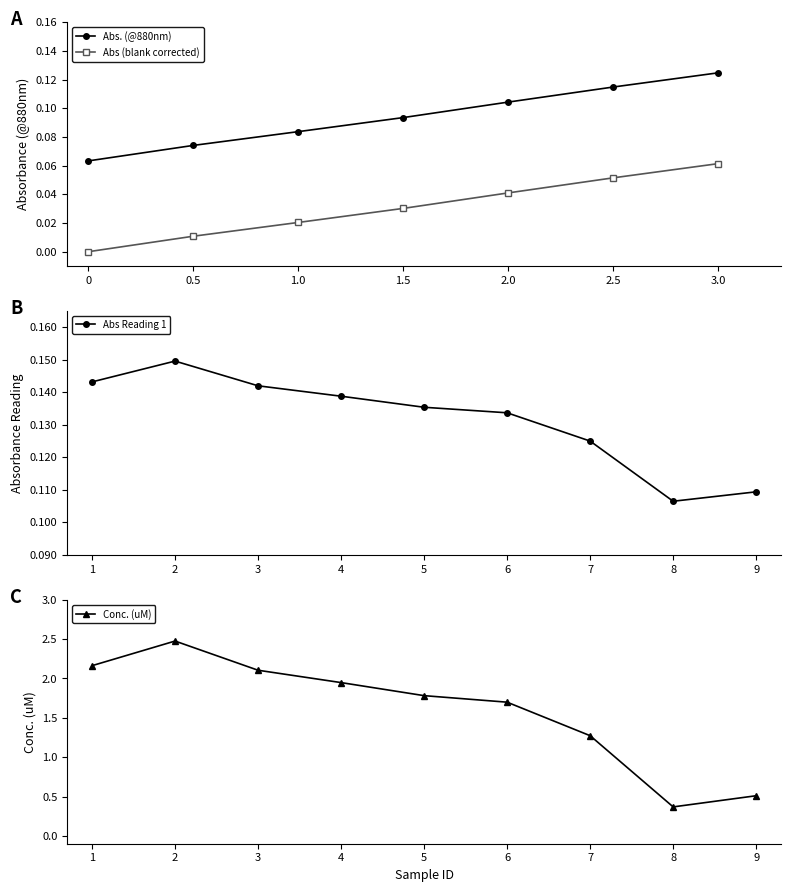

At which label does Abs (blank corrected) reach its peak?

3.0